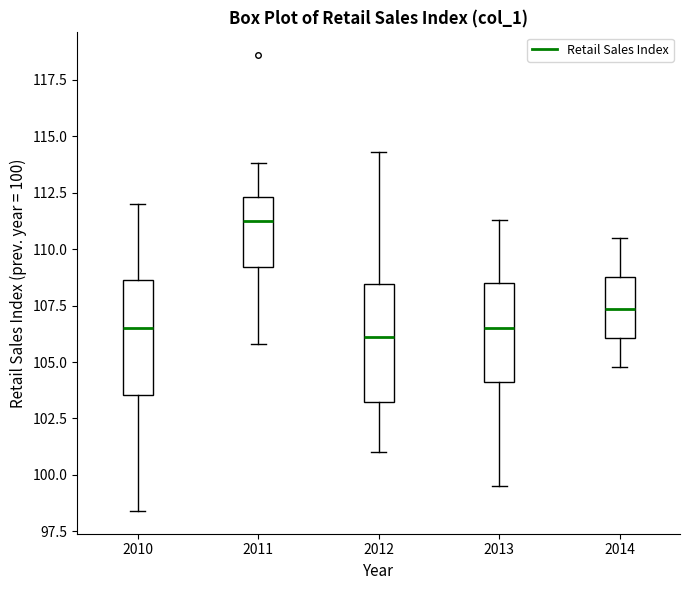

Reading left to right, transcribe this box plot: for each box, give where its median line is, the range the box spans, and where its two whiskers end, as read against the y-axis. The values are not printed on the chart, so give them approximately, as read against the axis.

2010: median 106.5, box 103.5 to 108.5, whiskers 98.5 to 112.0
2011: median 111.5, box 109.0 to 112.5, whiskers 106.0 to 114.0
2012: median 106.0, box 103.5 to 108.5, whiskers 101.0 to 114.5
2013: median 106.5, box 104.0 to 108.5, whiskers 99.5 to 111.5
2014: median 107.5, box 106.0 to 109.0, whiskers 105.0 to 110.5